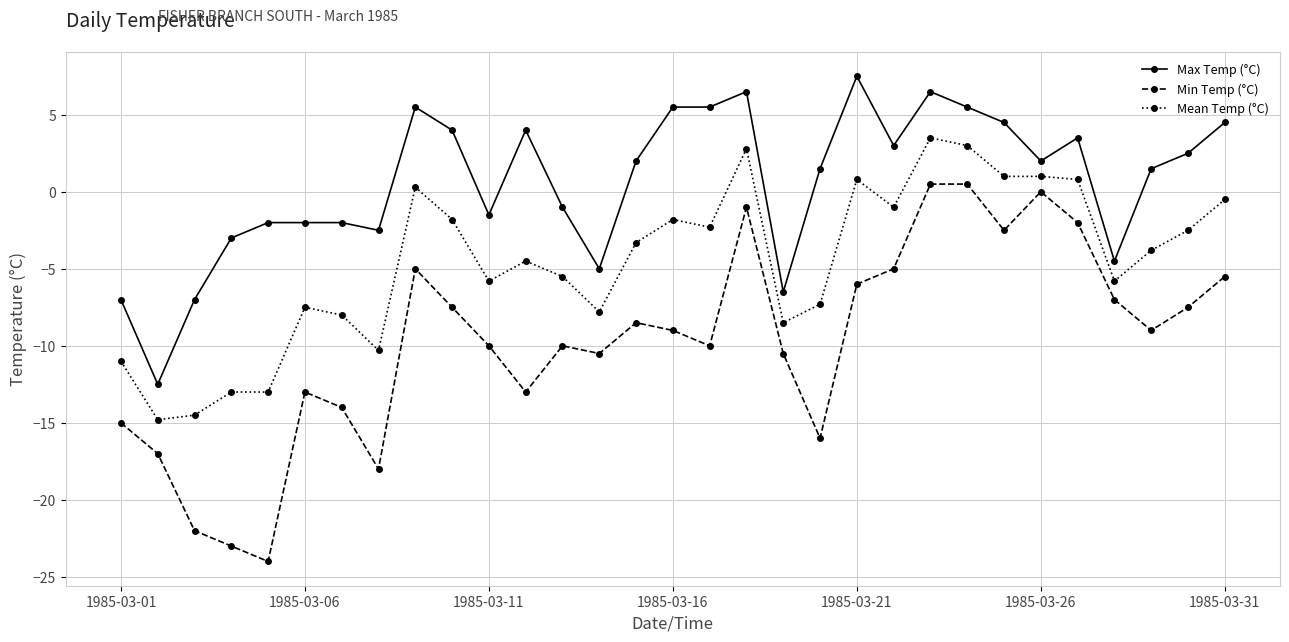

What is the average value of the Min Temp (°C) series?

-9.7